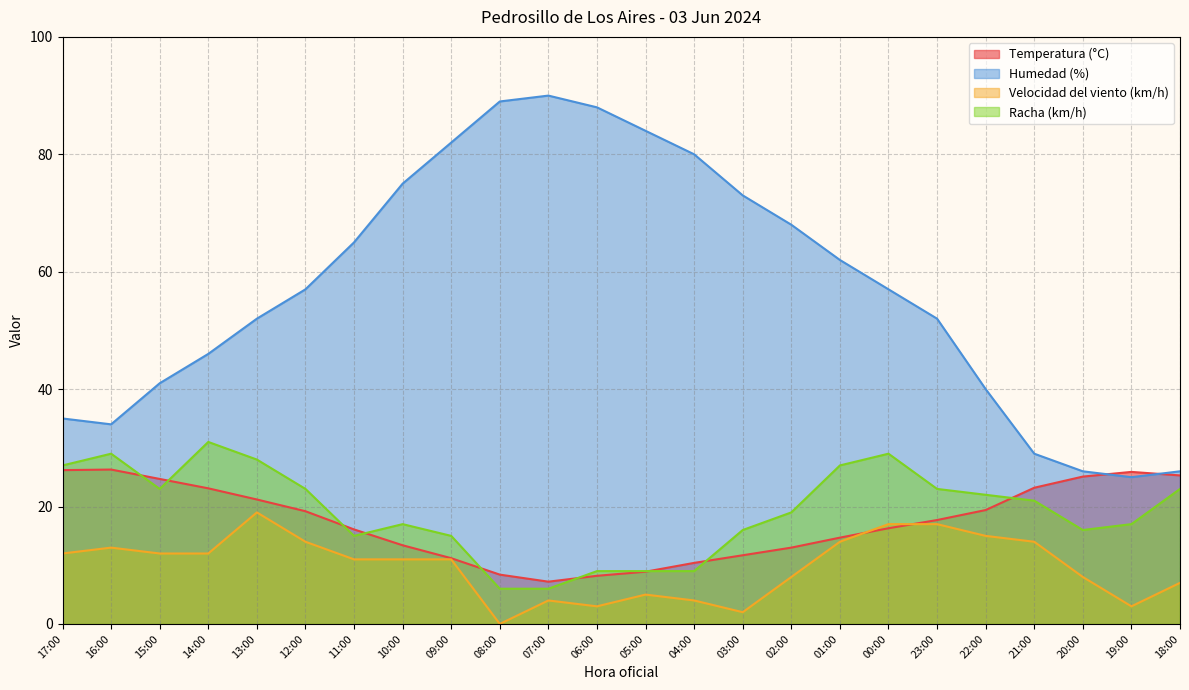

What is the difference between the Temperatura (°C) values at 23:00 and 11:00?

1.6